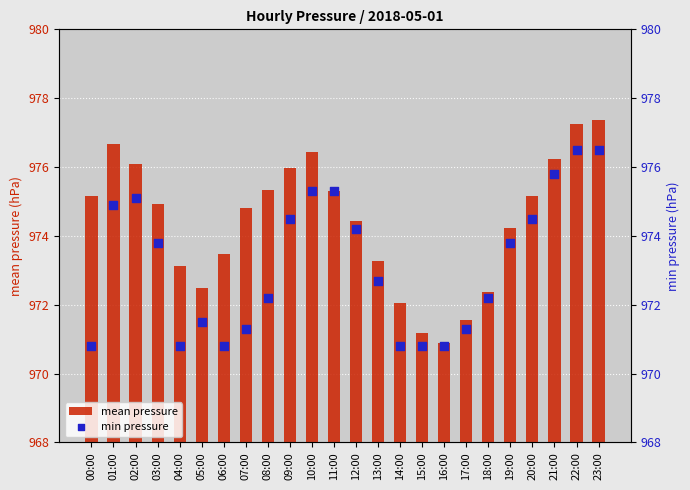

Which series reaches the minimum Y coordinate?

mean pressure